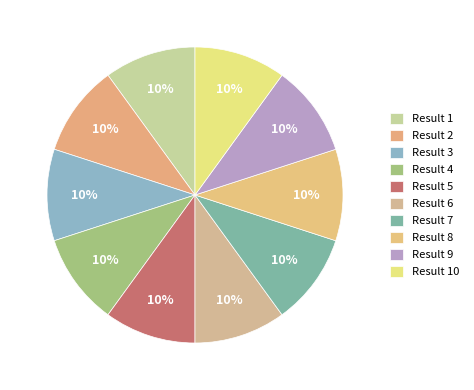

How many segments does this pie chart have?

10